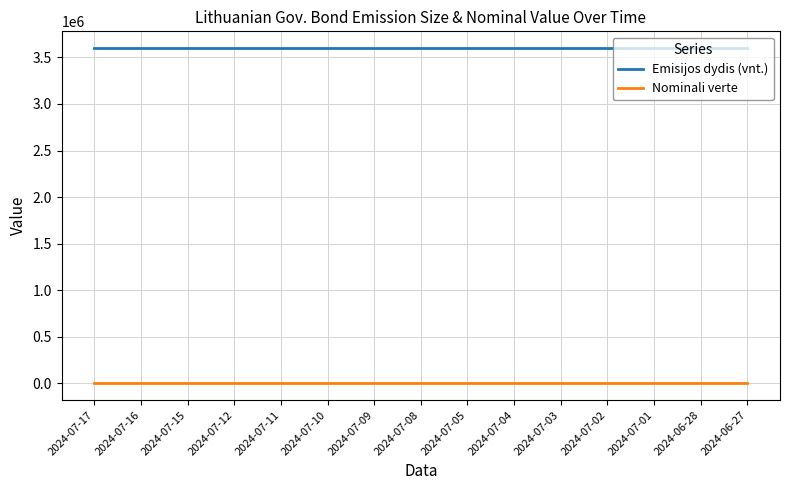

Rank the series at 2024-07-03 from lowest to highest value.

Nominali verte, Emisijos dydis (vnt.)